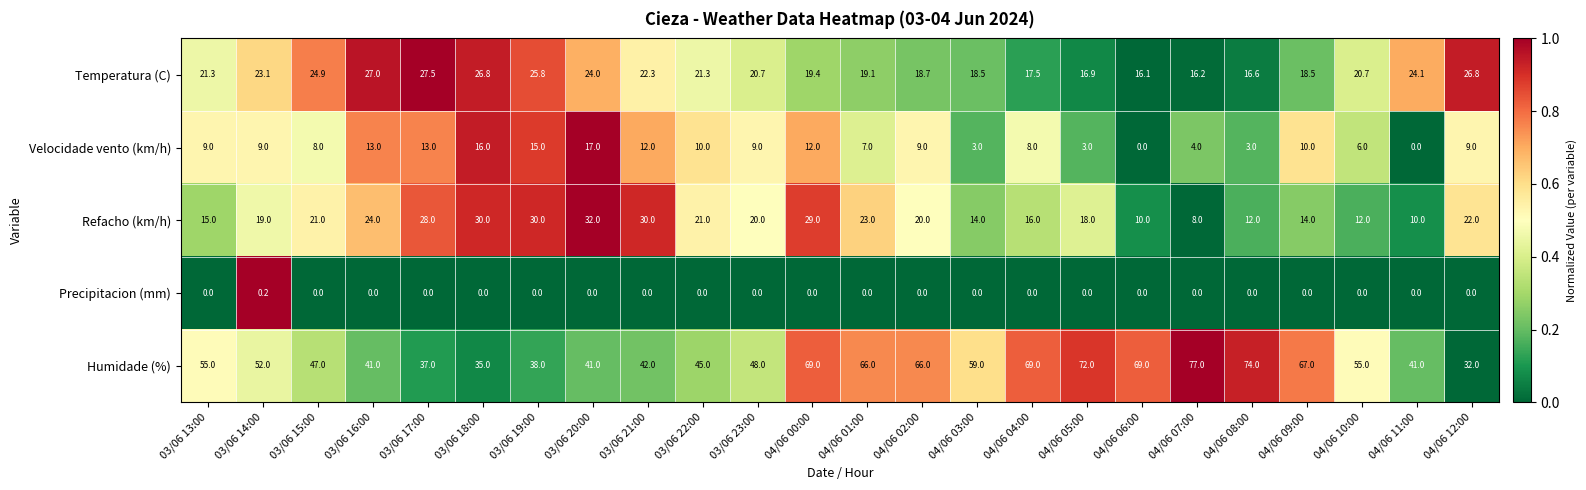

Is the value of Precipitacion (mm) at 04/06 00:00 greater than the value of Temperatura (C) at 04/06 01:00?

No